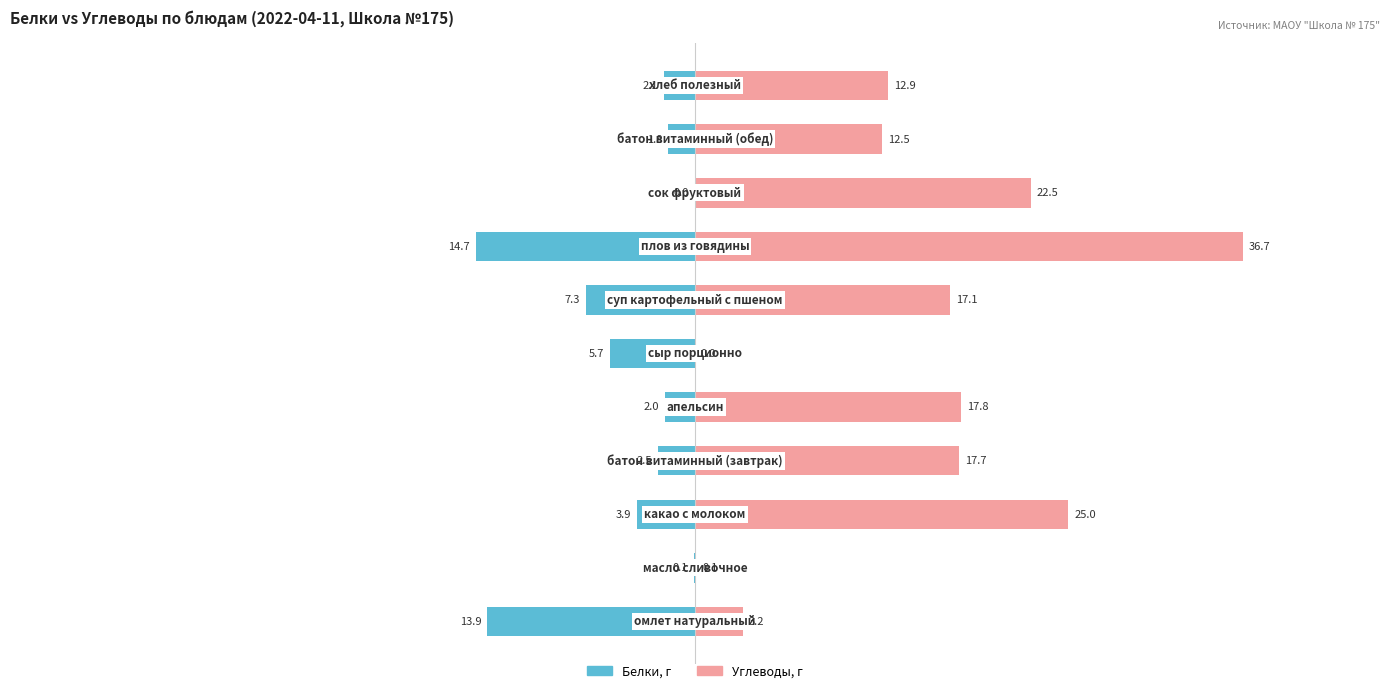

Which series has the widest spread of values?

Углеводы